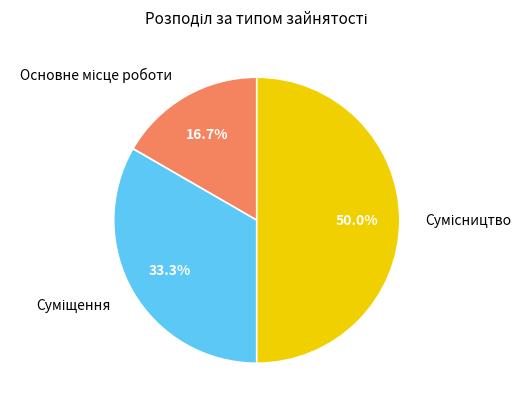

To the nearest percent, what portion does Основне місце роботи represent?

17%